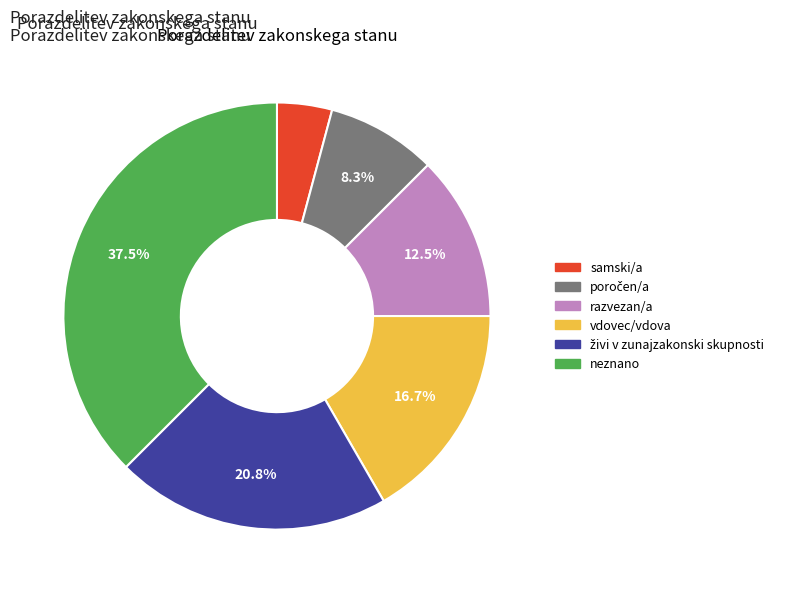

Count the number of slices in the pie.

6